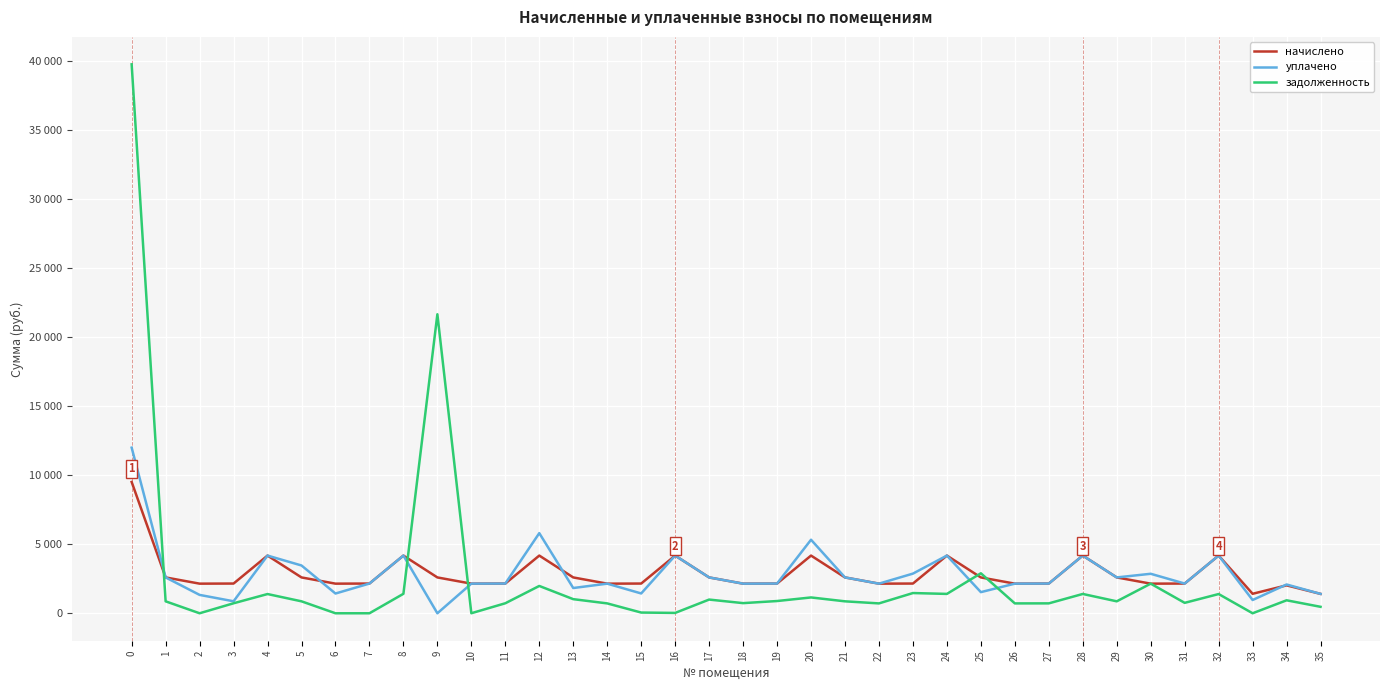

List the series in order of their peak value, highest first.

задолженность, уплачено, начислено